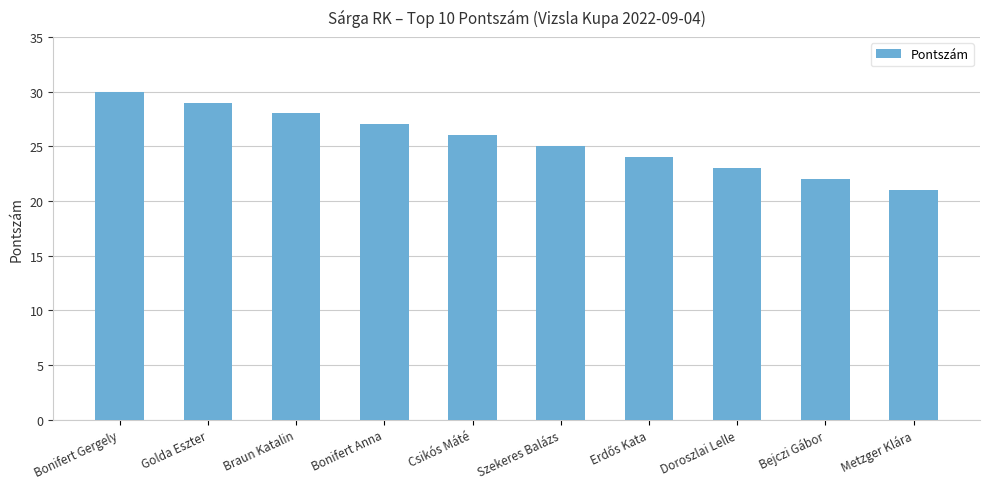

Which category has the highest value across all series?

Bonifert Gergely